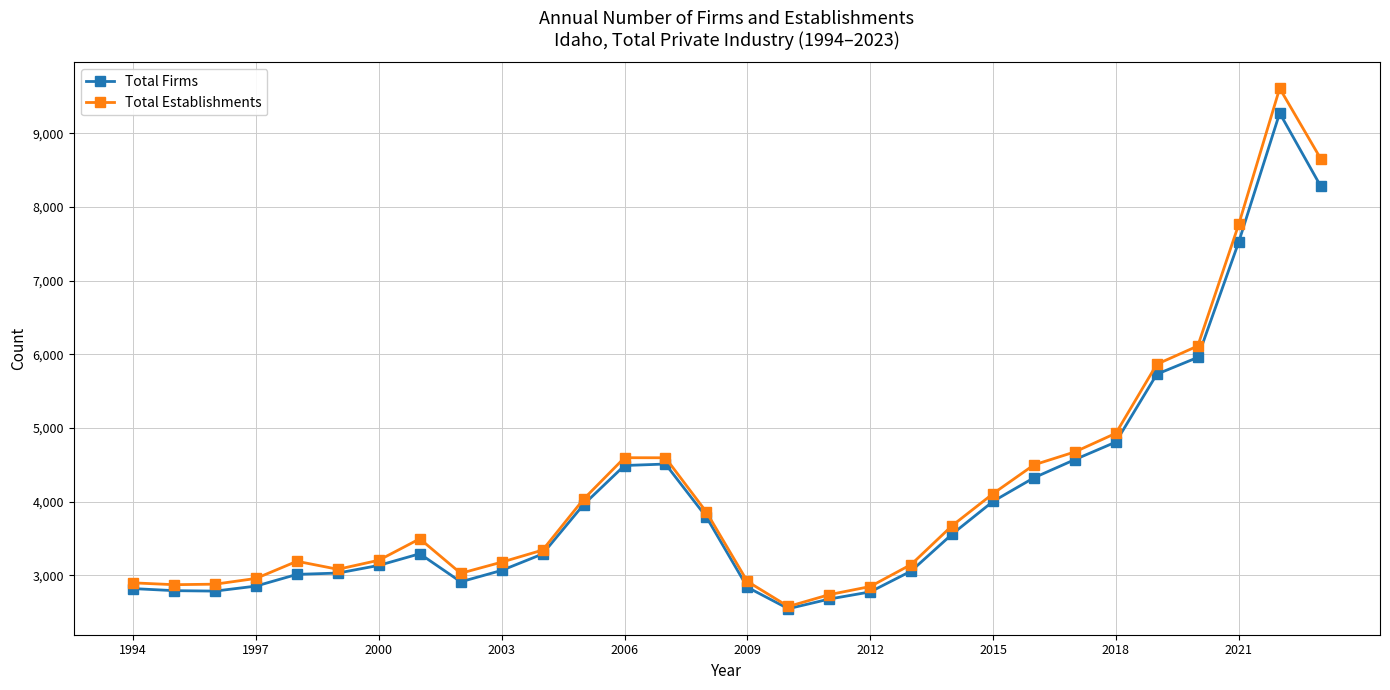

What is the greatest value displayed?

9613